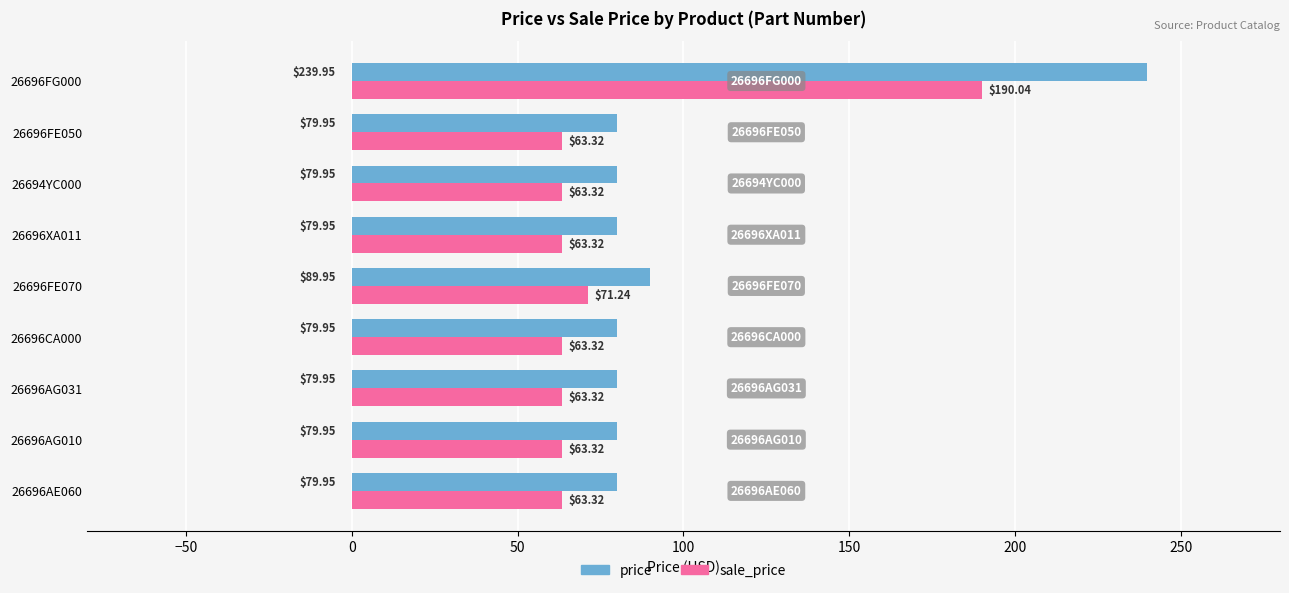

What is the average value of the price series?

98.8